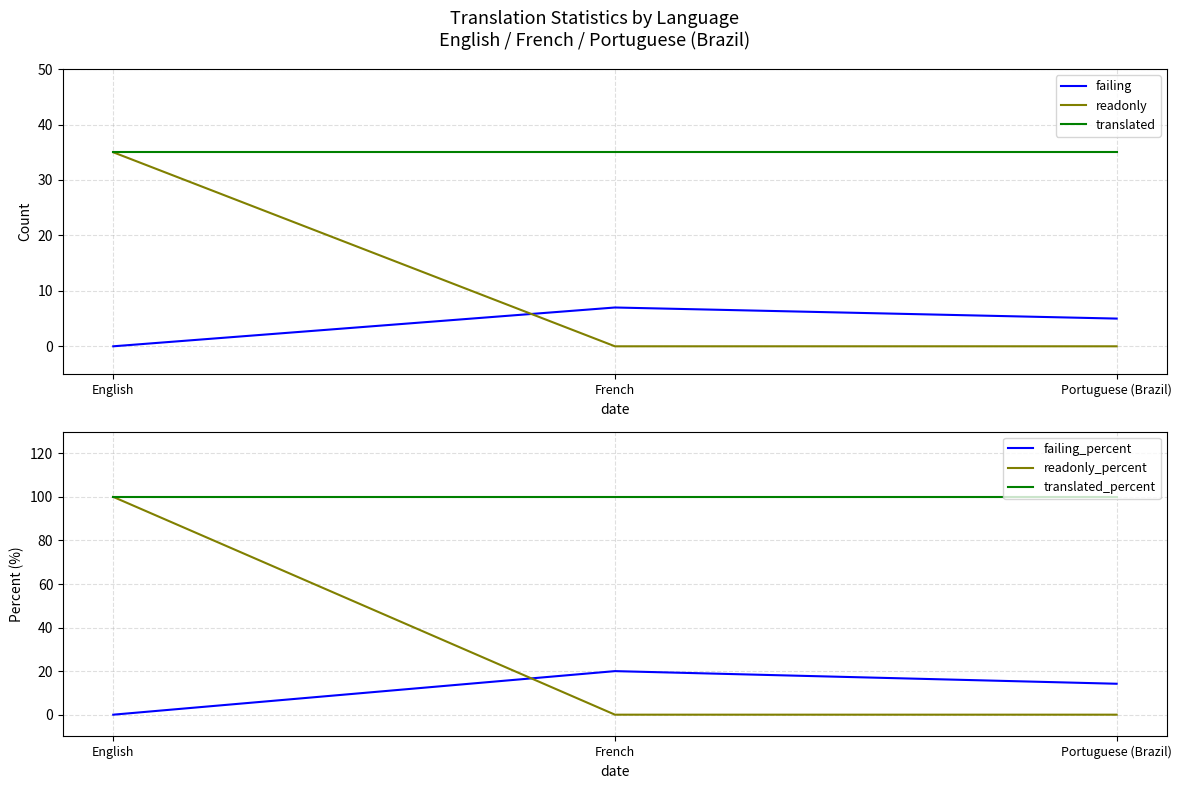

At which label is failing_percent closest to 10?

Portuguese (Brazil)